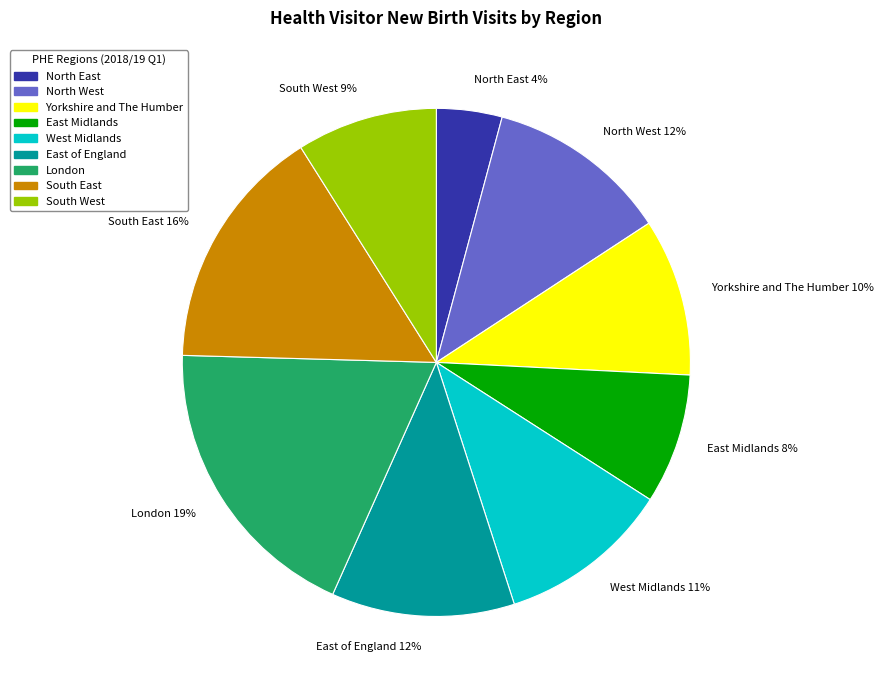

To the nearest percent, what is the difference between the largest and smallest slice percentages?

15%